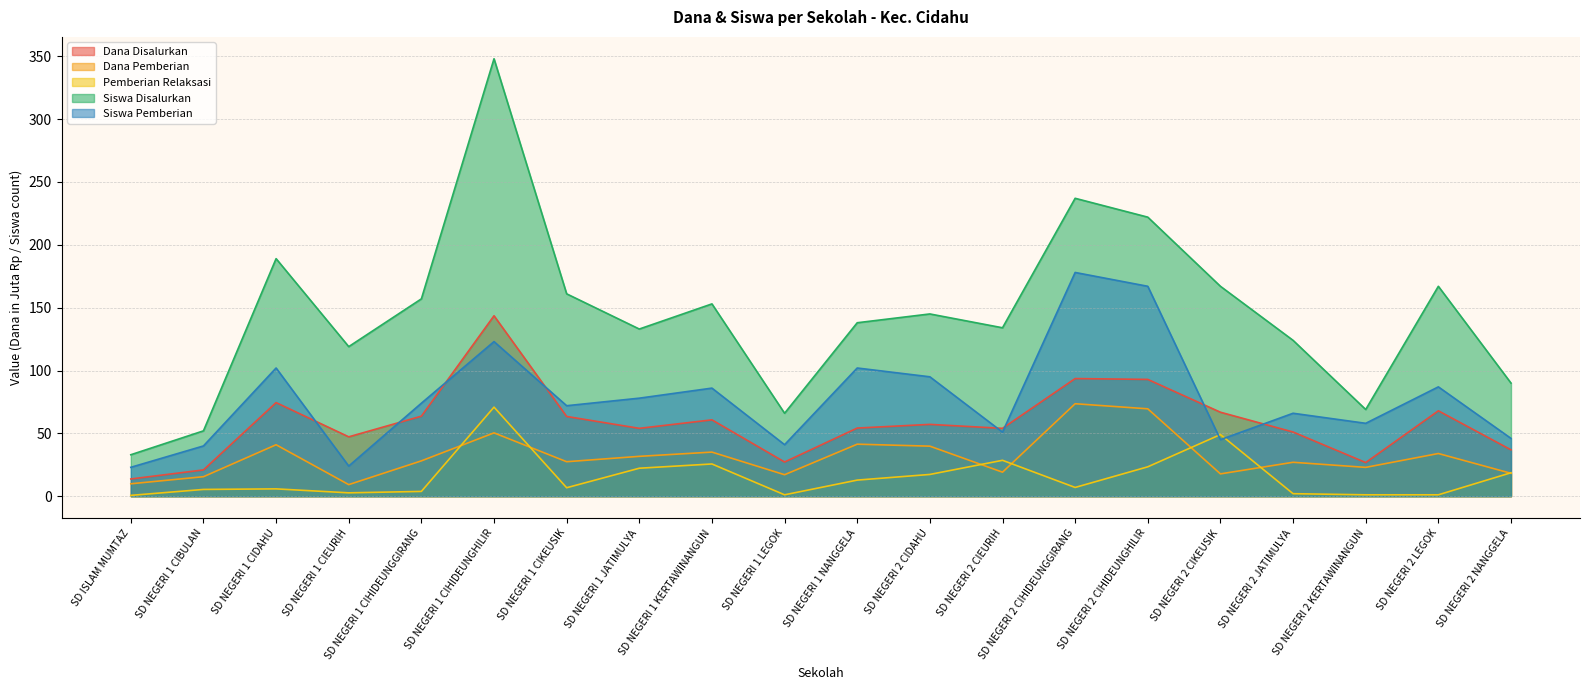

True or false: Siswa Pemberian and Dana Pemberian intersect in this chart.

False